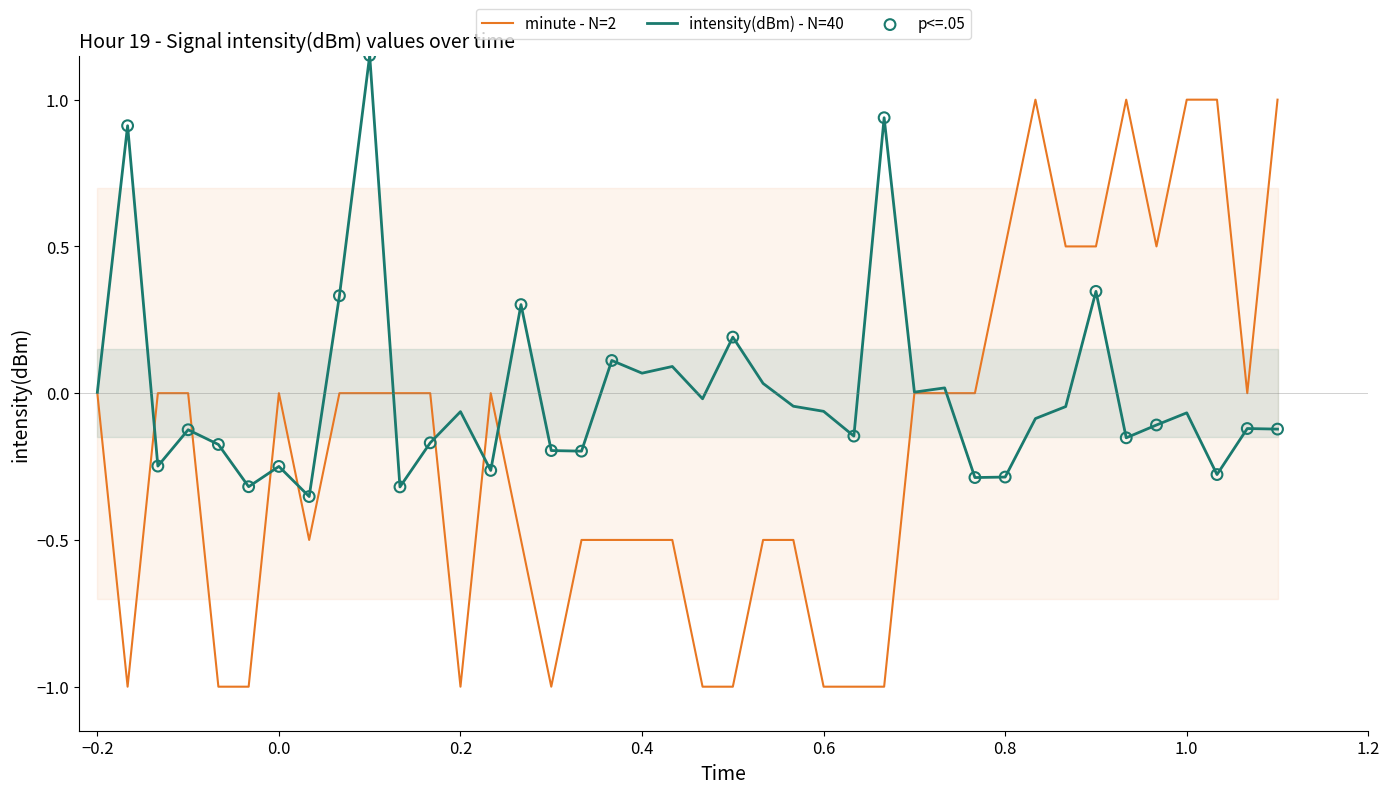

What is the highest value of the minute - N=2 series?

1.0